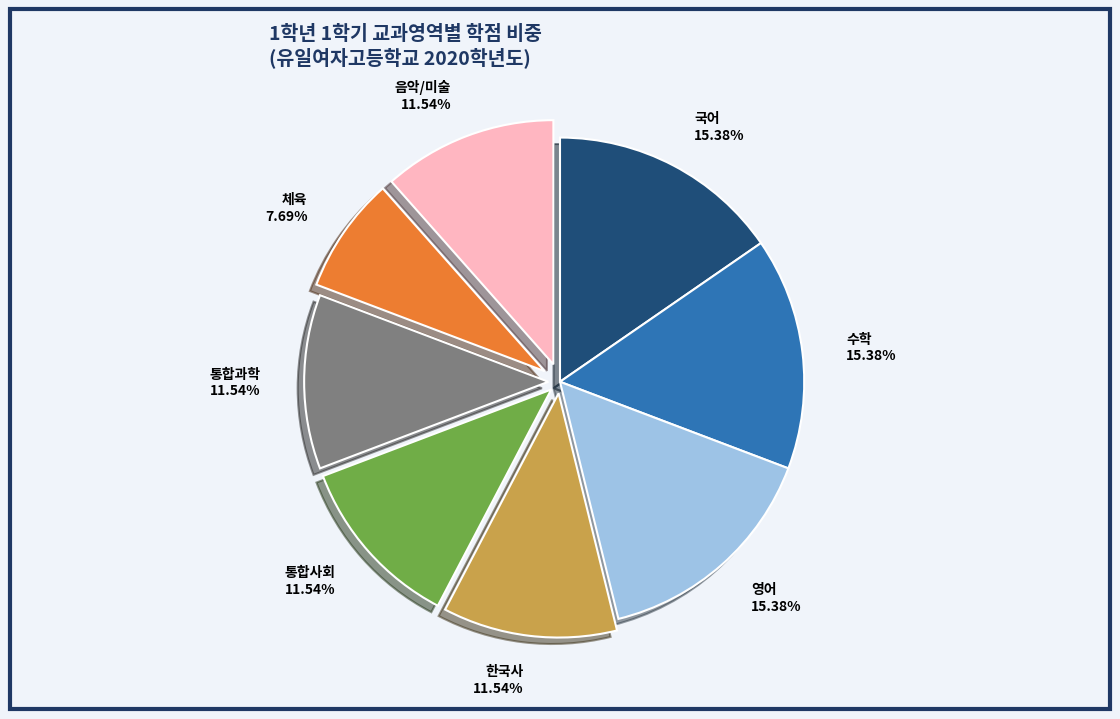

Is there a majority slice in this chart?

No